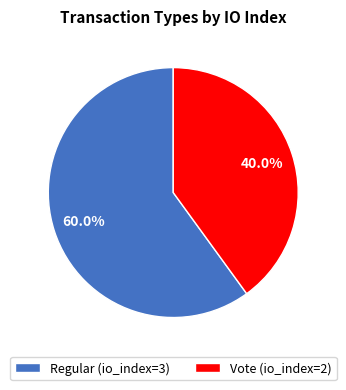

Is there any slice that represents more than half of the pie?

Yes